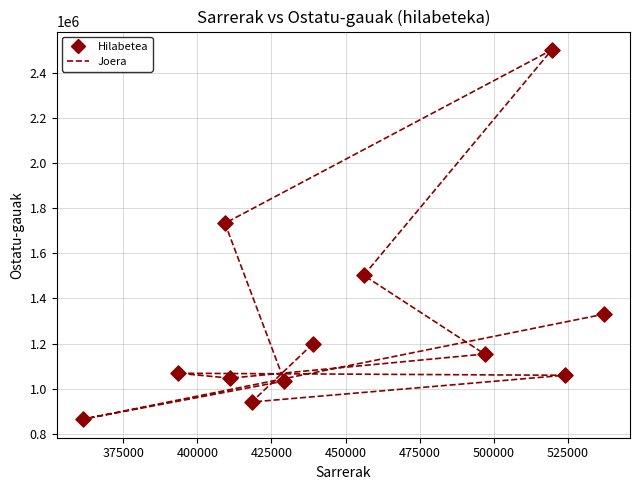

What Y value in the scatter plot is closest to 1682784?

1733202.6